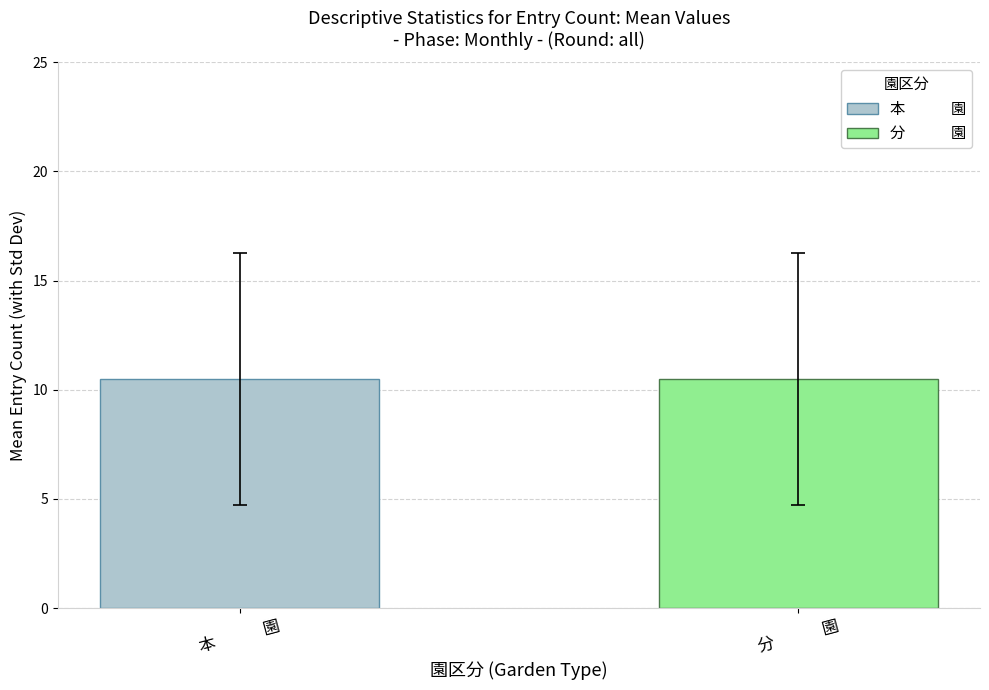

Rank the series by their maximum value, from highest to lowest.

1, 2